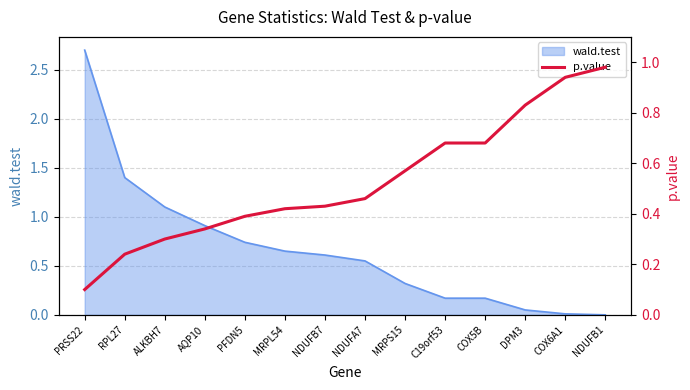

What is the maximum value for wald.test?

2.7